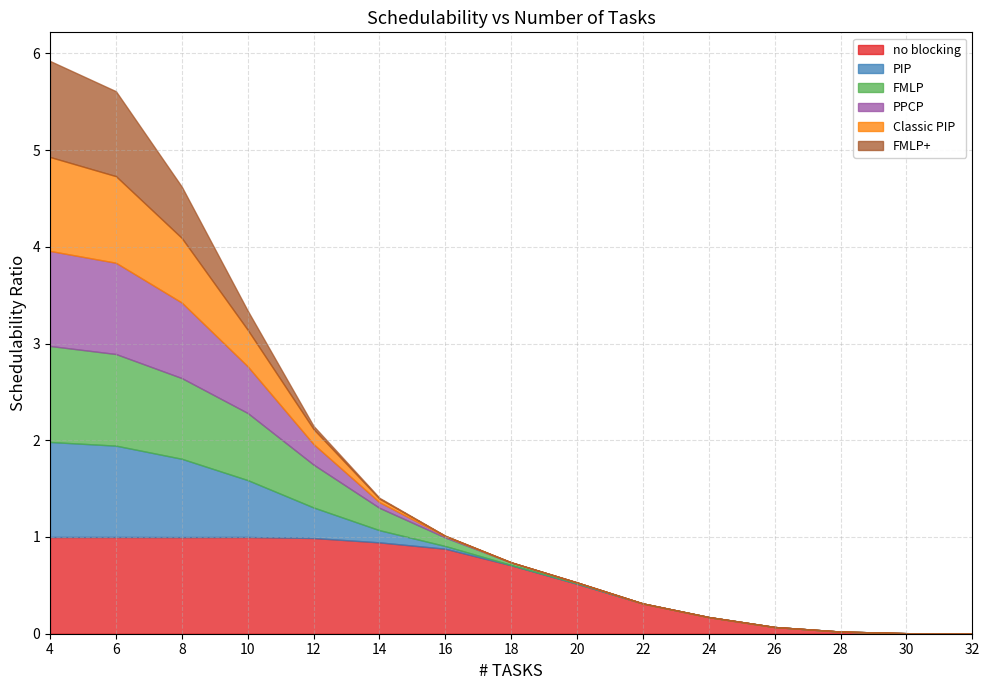

List the series in order of their peak value, lowest first.

Classic PIP, PIP, PPCP, FMLP, FMLP+, no blocking